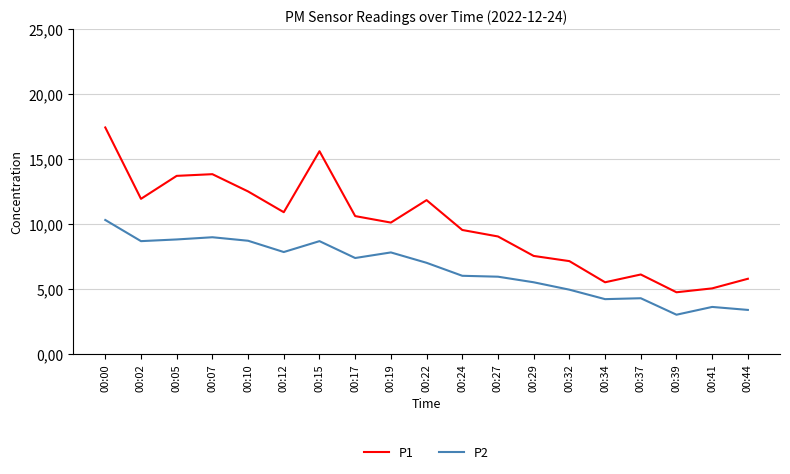

Does the chart have visible grid lines?

Yes